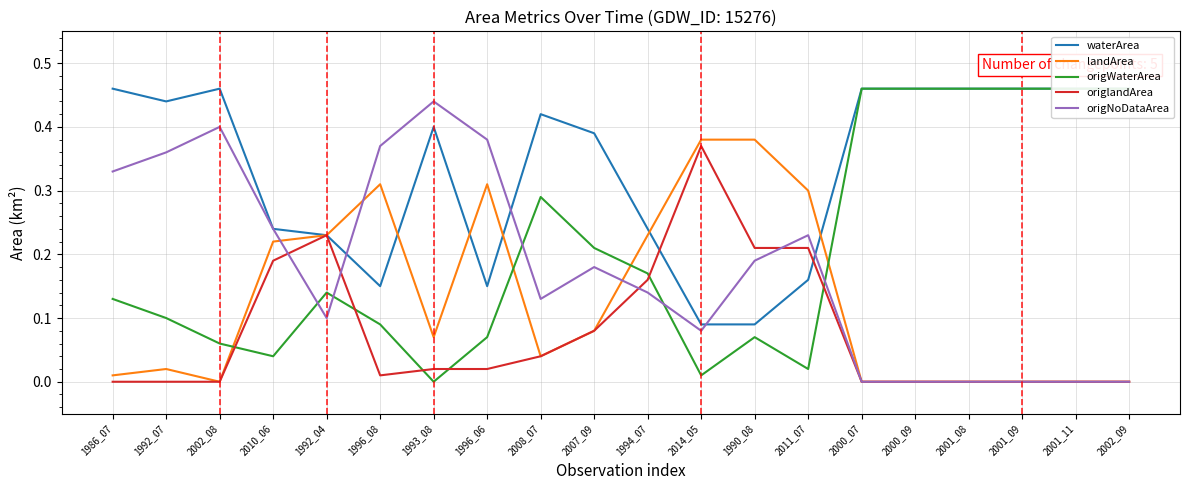

Count the number of categories in the chart.

20